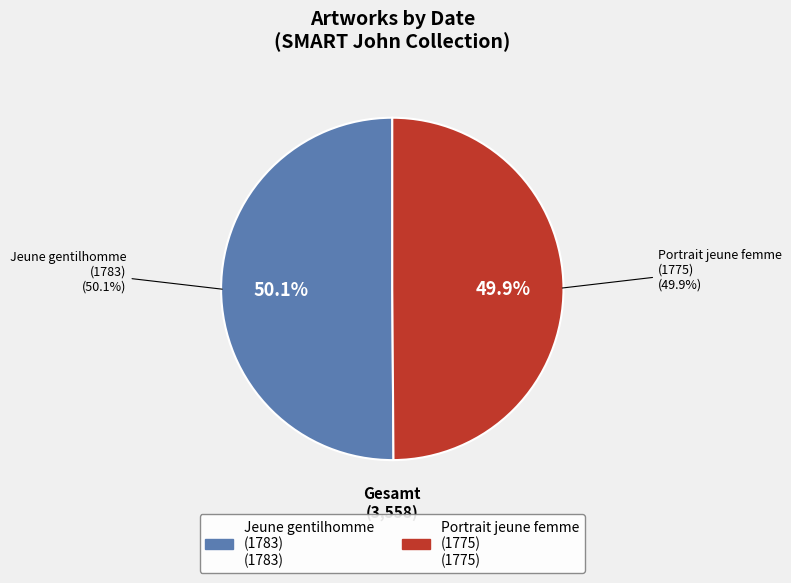

What is the ratio of the value at Portrait de jeune femme blonde (SMART John, 1775) to the value at Jeune gentilhomme (SMART John, 1783)?

1.0